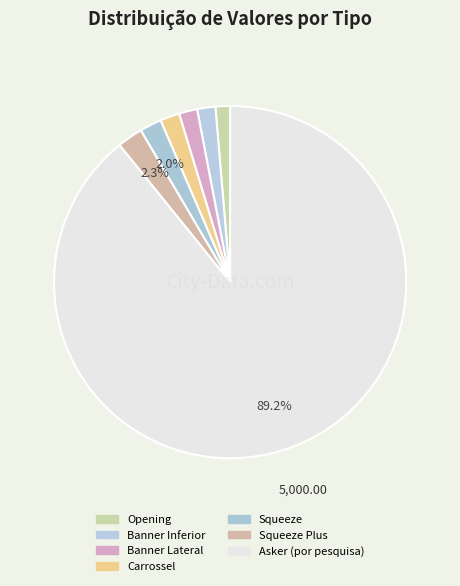

How many slices are in this pie chart?

7